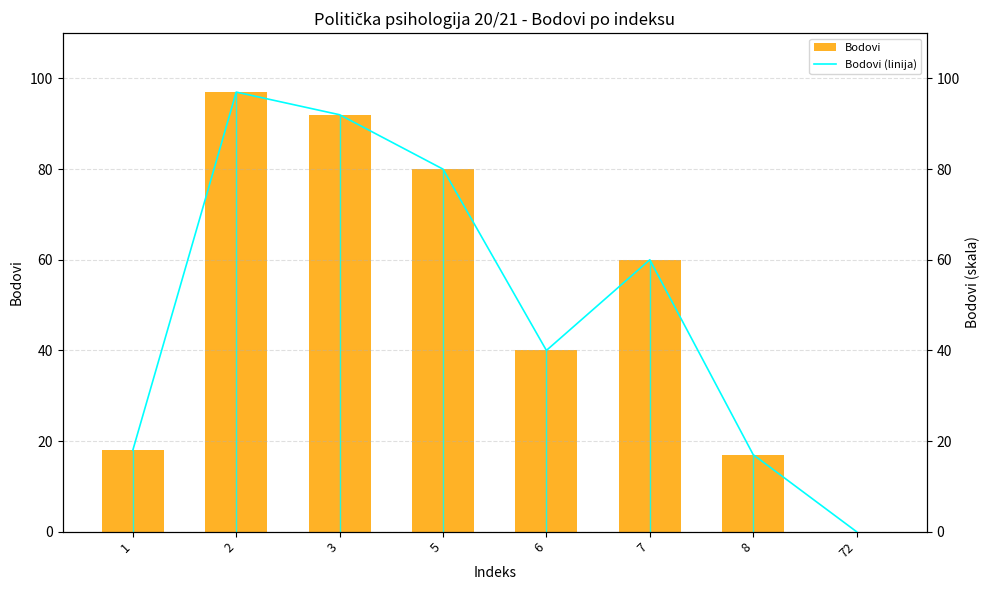

Reading left to right, what are all the values shown in this chart?

Bodovi: 18	97	92	80	40	60	17	0
Bodovi (linija): 18	97	92	80	40	60	17	0